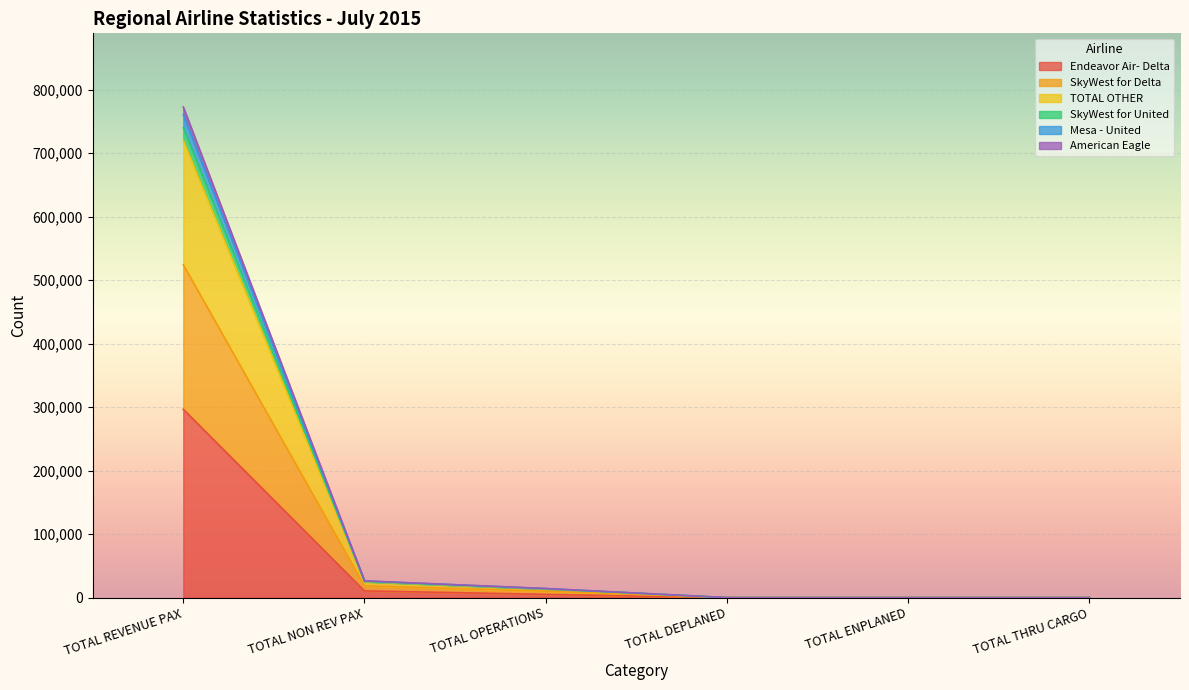

True or false: SkyWest for Delta and TOTAL OTHER intersect in this chart.

False